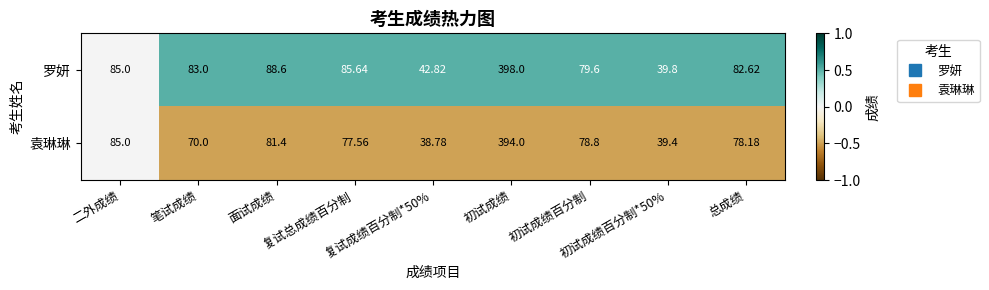

Which series has the largest total across all categories?

罗妍